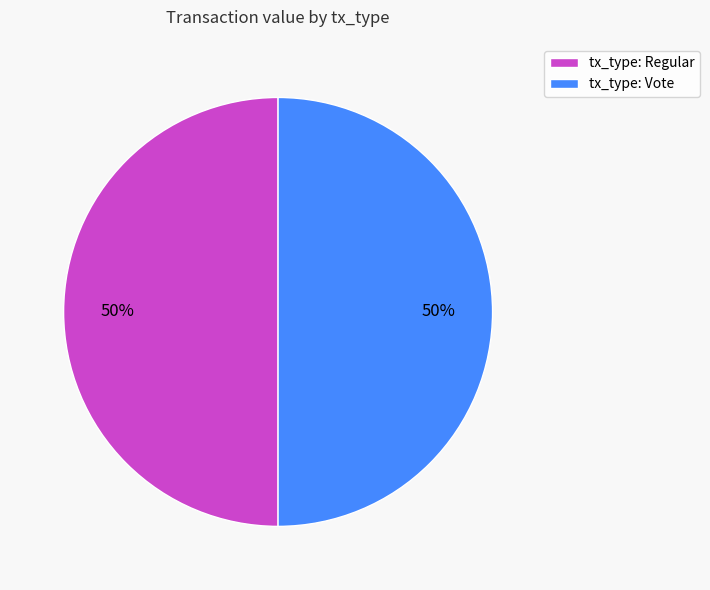

What is the ratio of the value at tx_type: Vote to the value at tx_type: Regular?

1.0